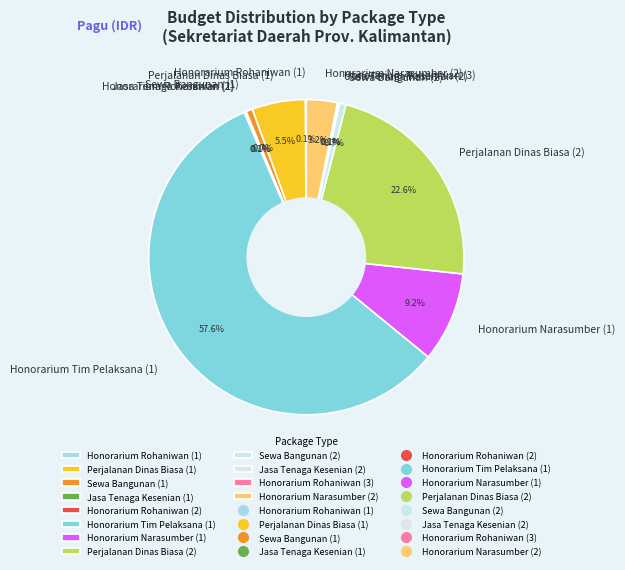

What portion of the pie excludes Sewa Bangunan (2)?

99.3%